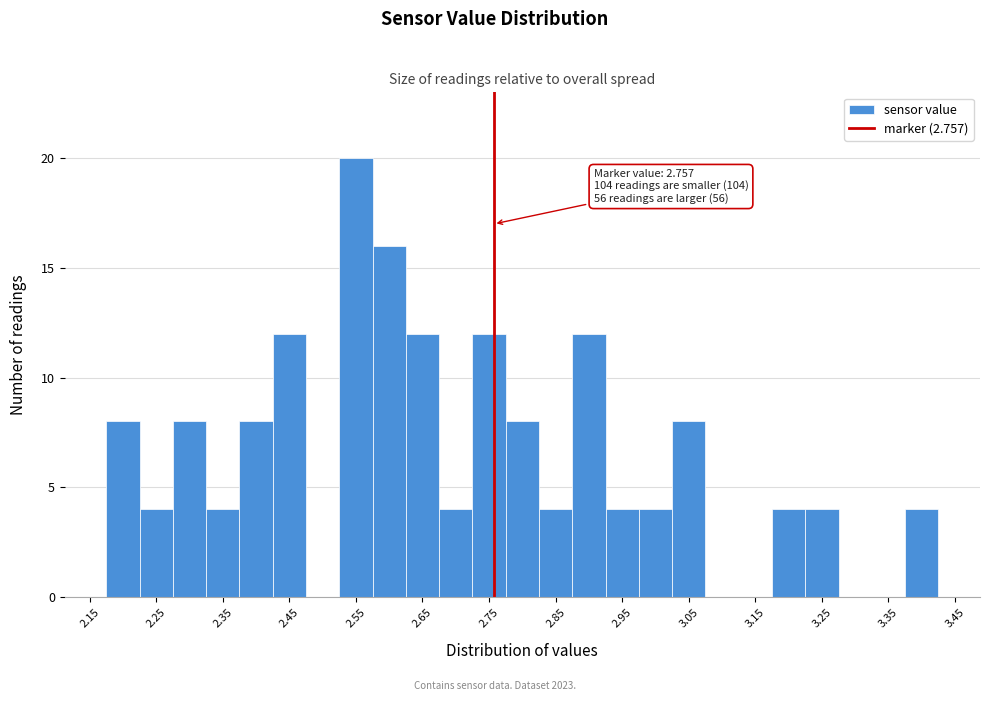

Which range on the x-axis has the tallest bar?

2.525 to 2.575